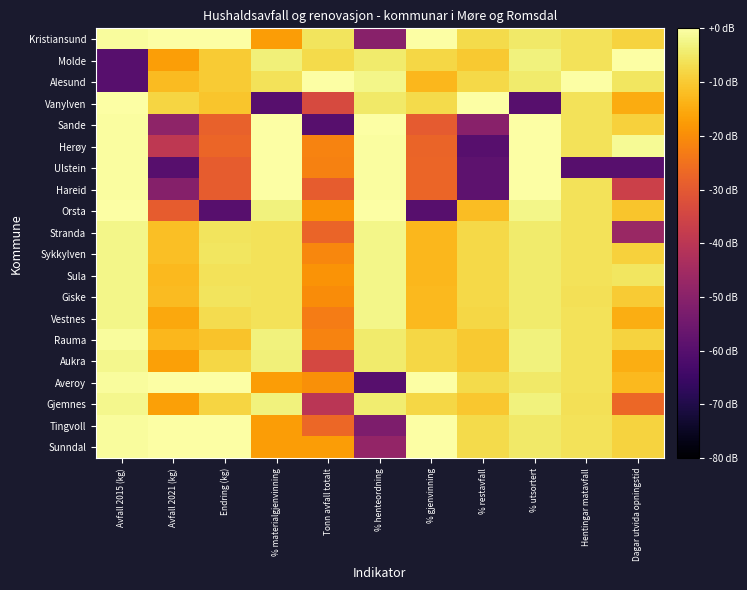

Which label corresponds to the smallest value in the chart?

Avfall 2015 (kg)